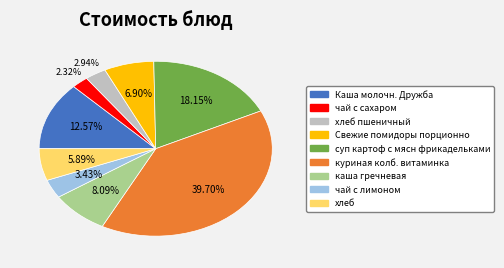

Is there a majority slice in this chart?

No